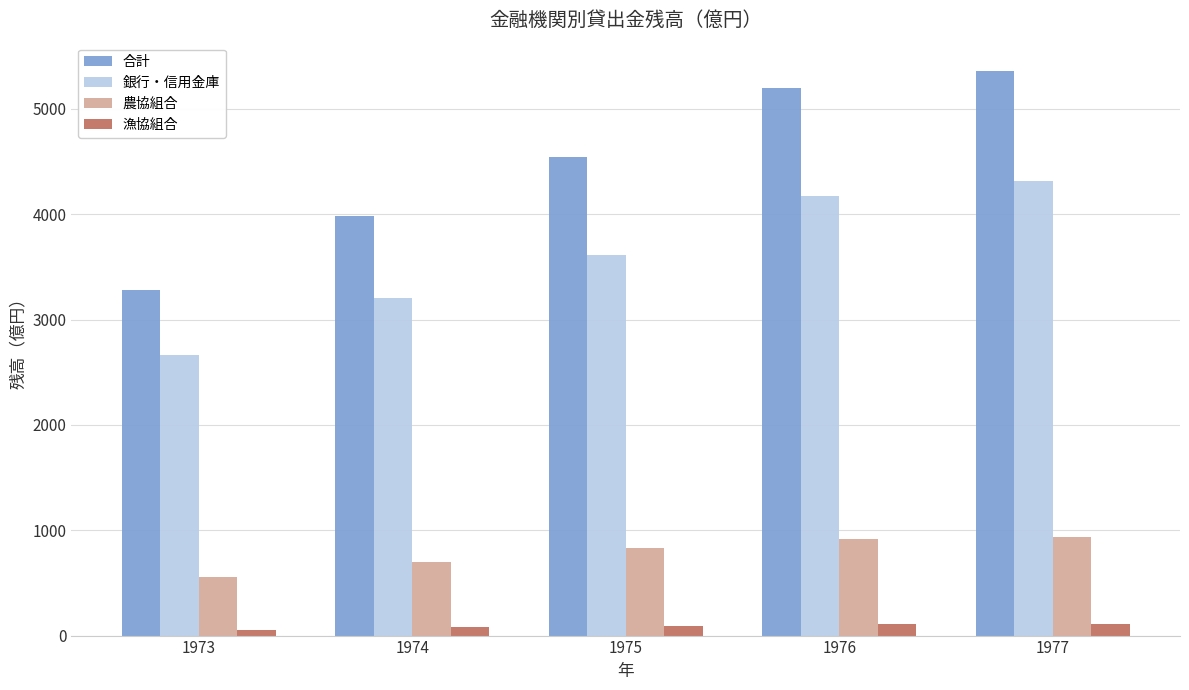

How many data points in 漁協組合 are less than 95?

2